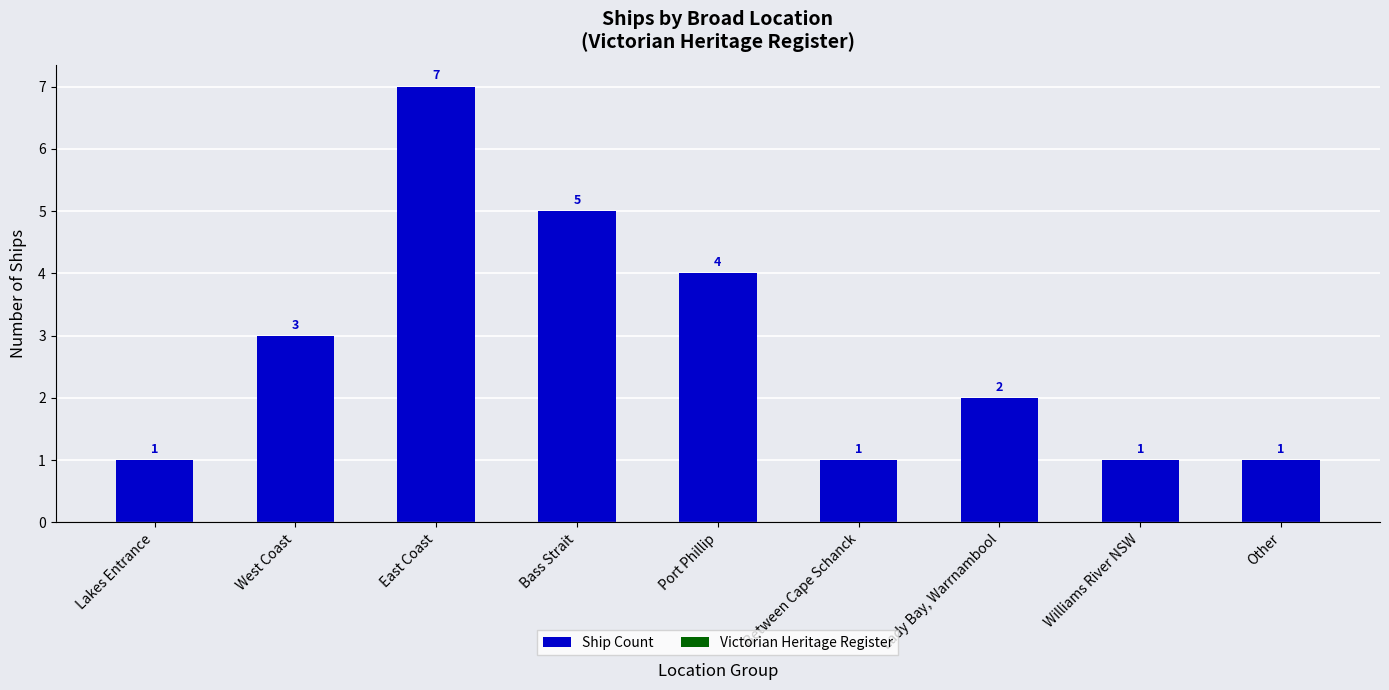

What is the label of the 5th bar from the right?

Port Phillip